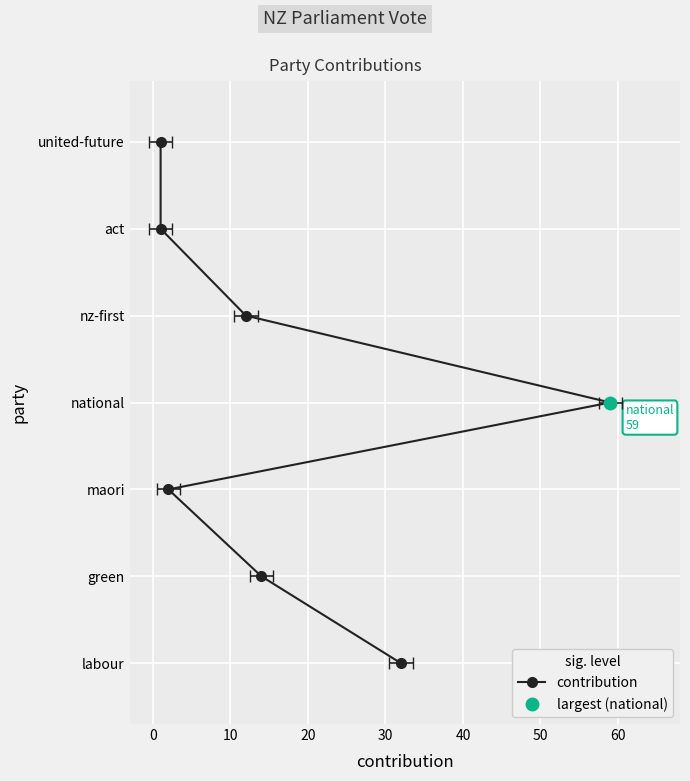

How many lines are shown in the chart?

1